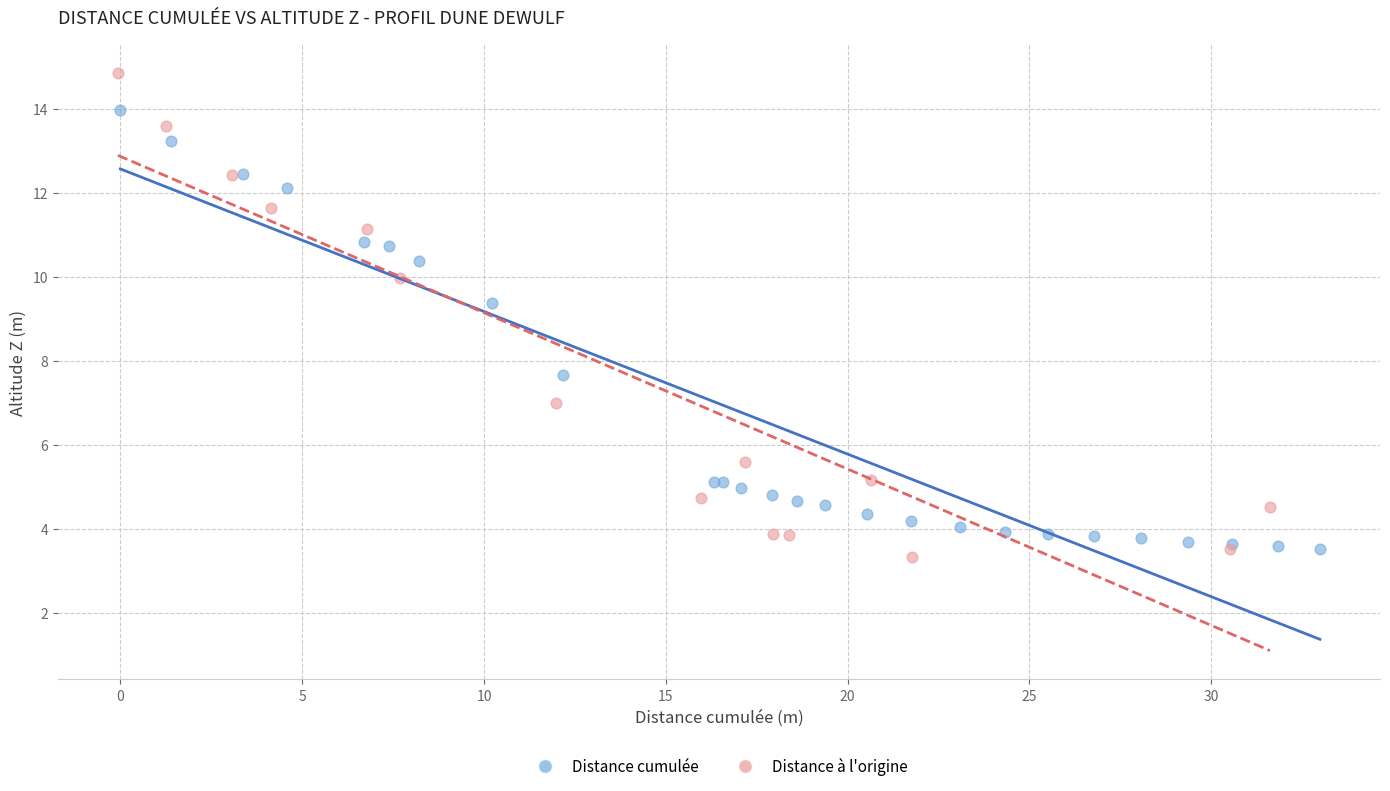

Which series has the largest Y range (max minus min)?

Distance à l'origine